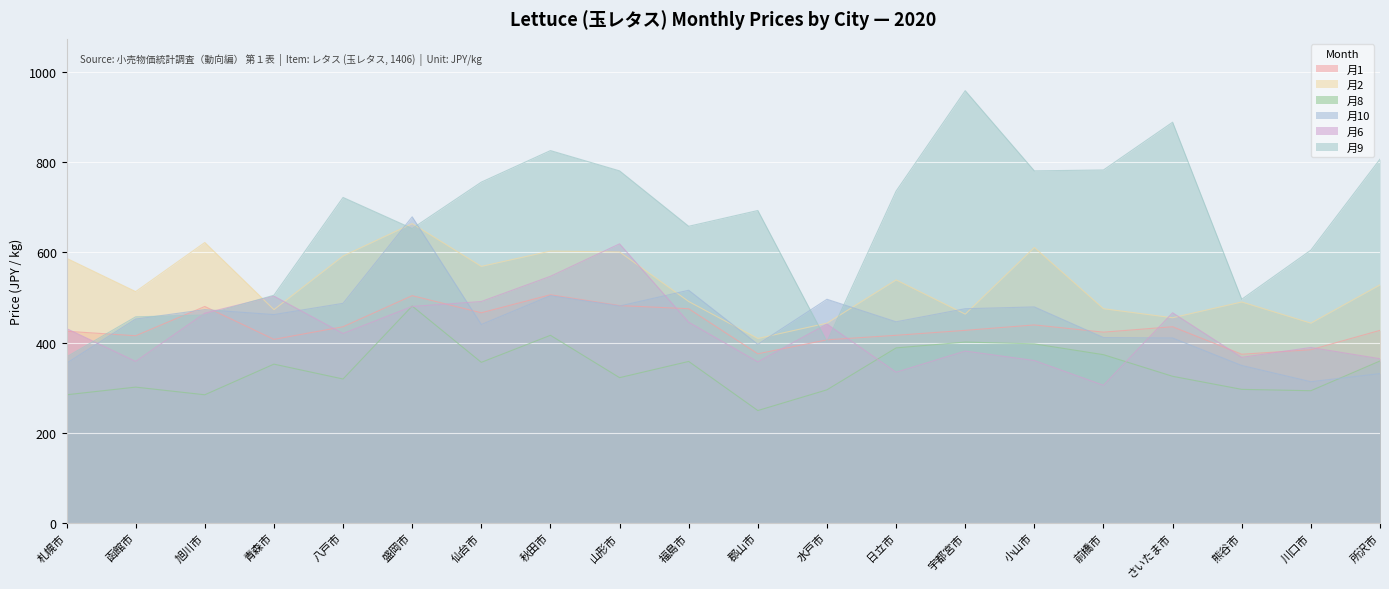

Is it true that 月1 equals 742 at 前橋市?

False